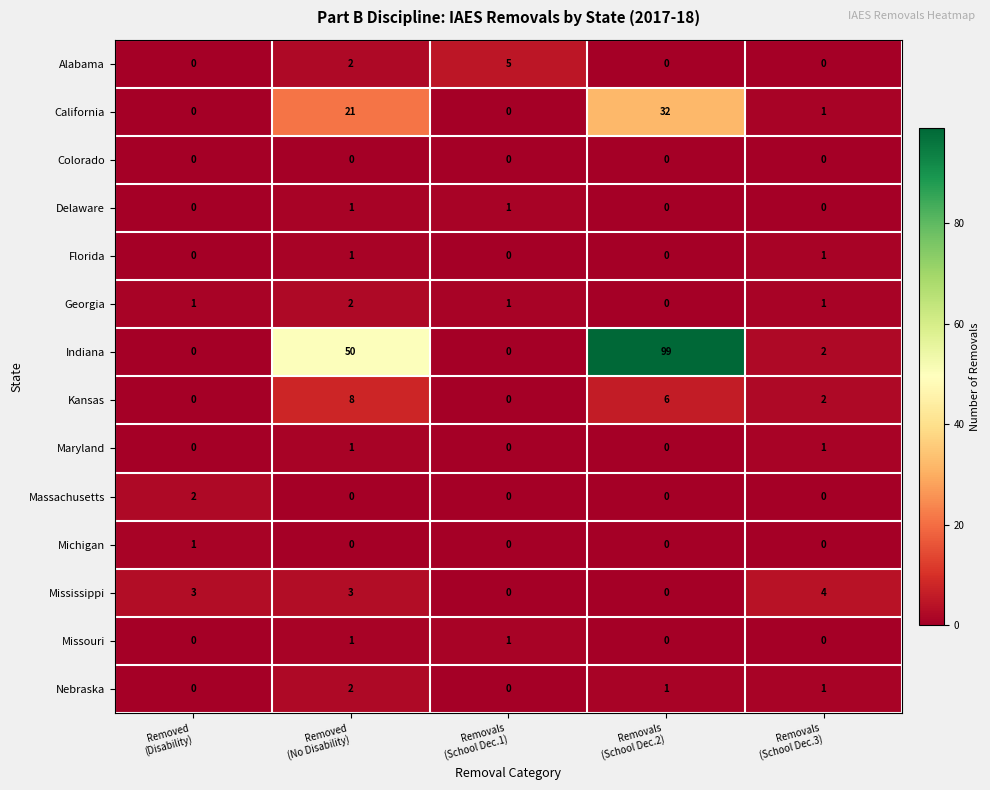

At which category is the sum across all series the highest?

Removals
(School Dec.2)